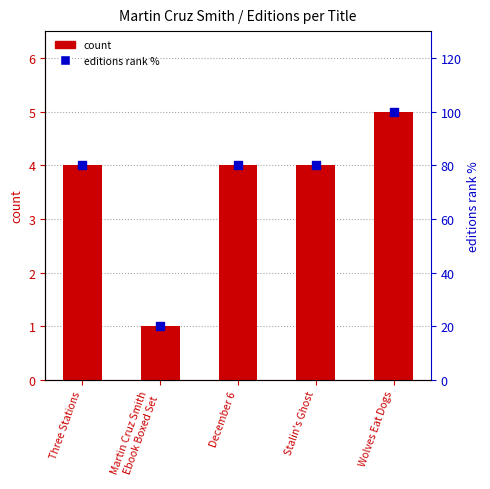

Which series has the largest Y range (max minus min)?

editions rank %